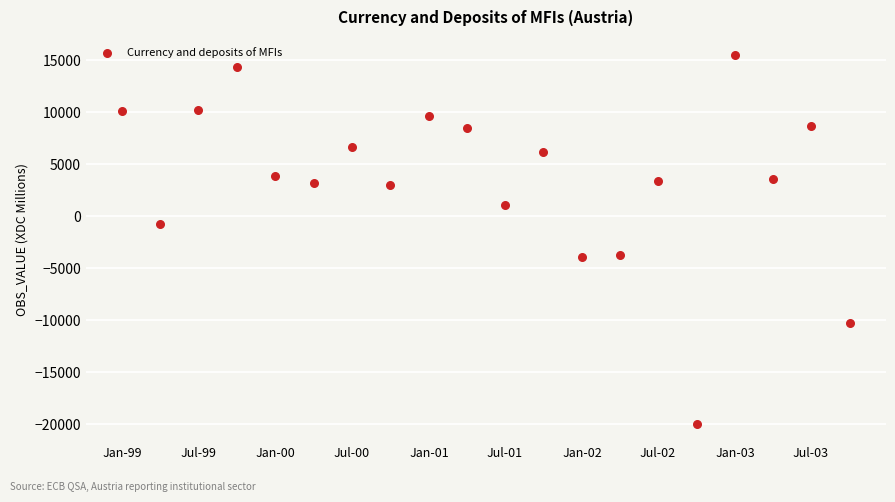

What is the range of X values (max minus min)?

1734